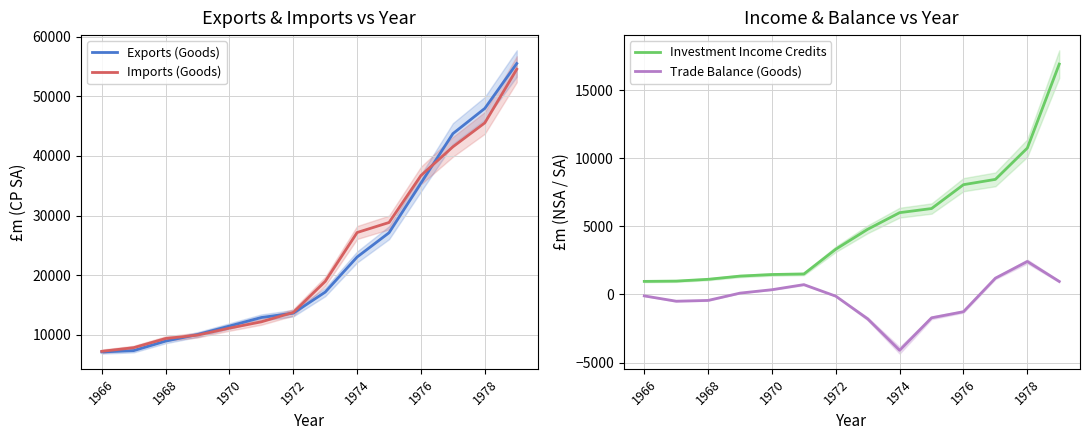

True or false: Exports (Goods) has a value of 4812 at 1966.

False